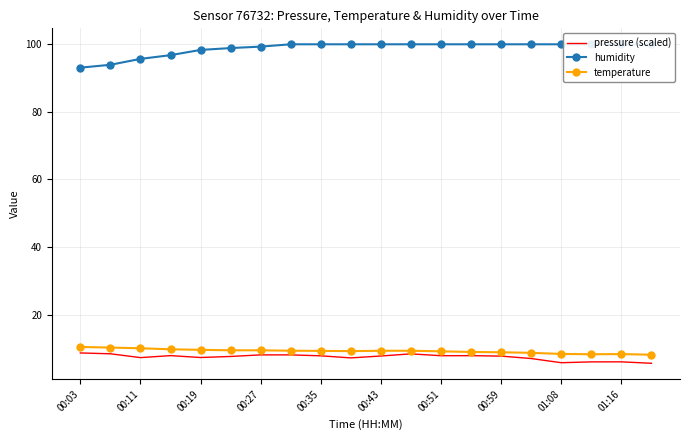

What is the lowest value of the pressure (scaled) series?

5.6